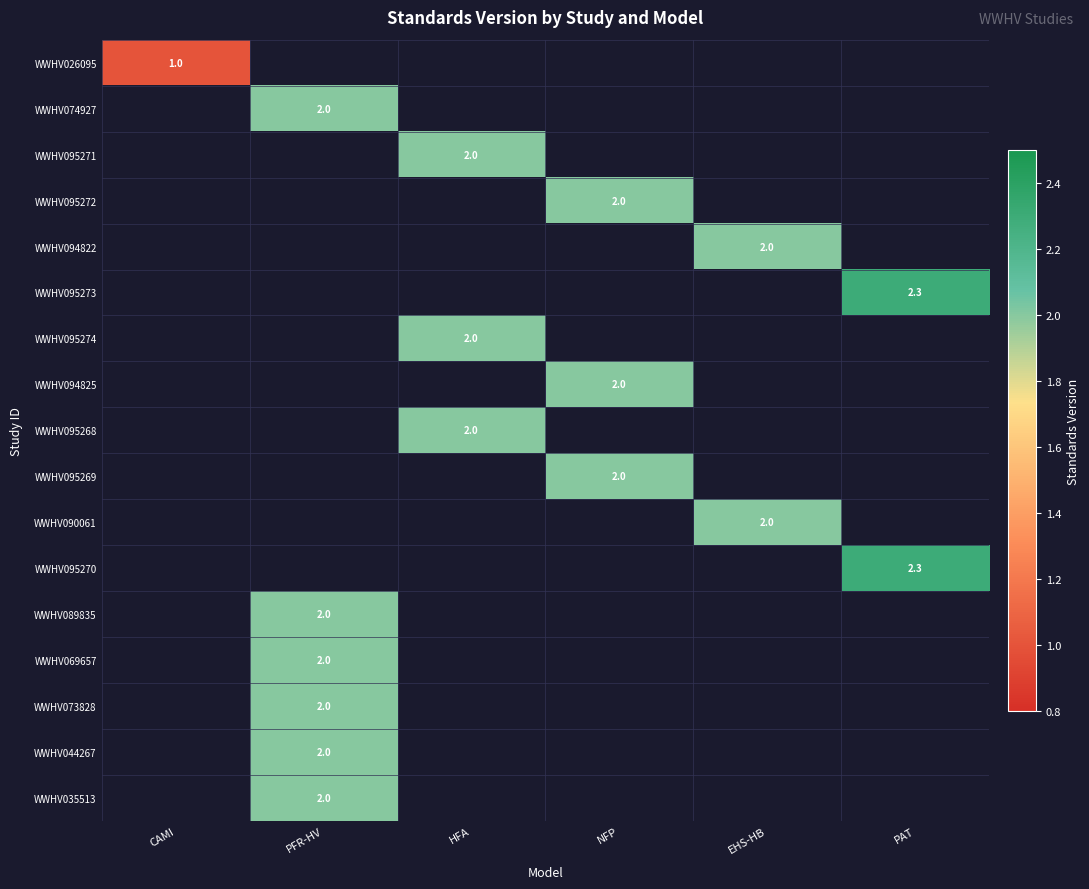

Is the value of WWHV094825 at NFP greater than the value of WWHV095273 at PAT?

No